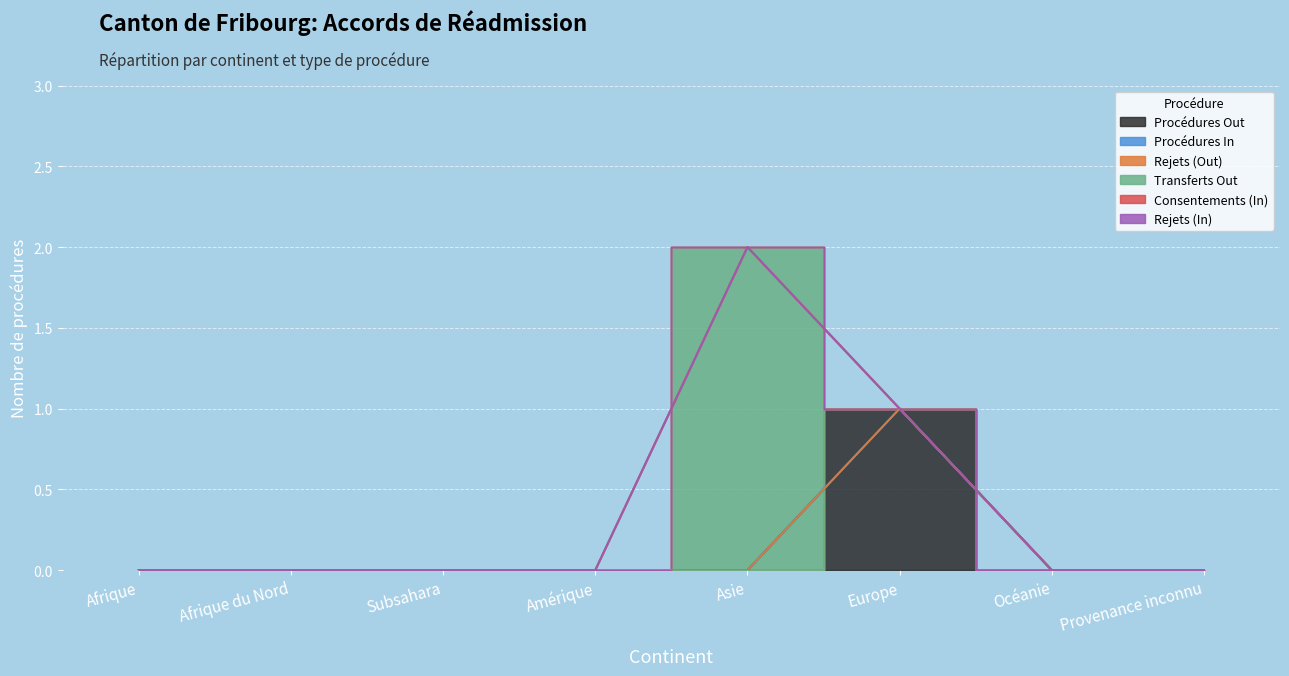

Where is Consentements (In) nearest to the value 0?

Afrique